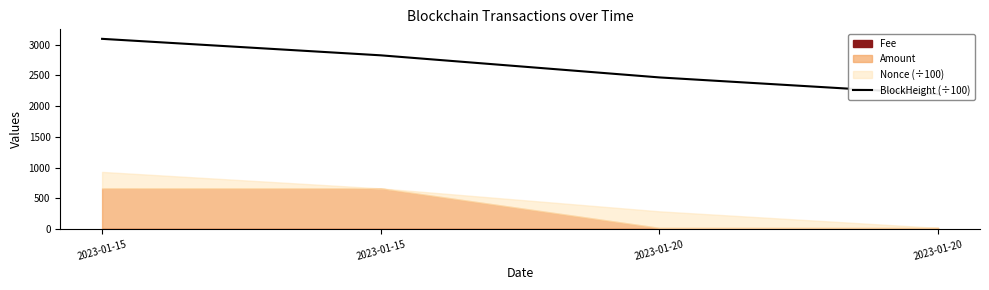

How many data points are above 2824?

2